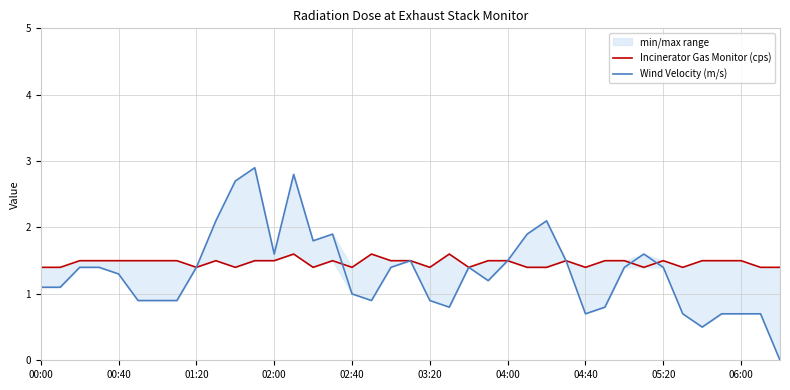

At which category is the sum across all series the highest?

11